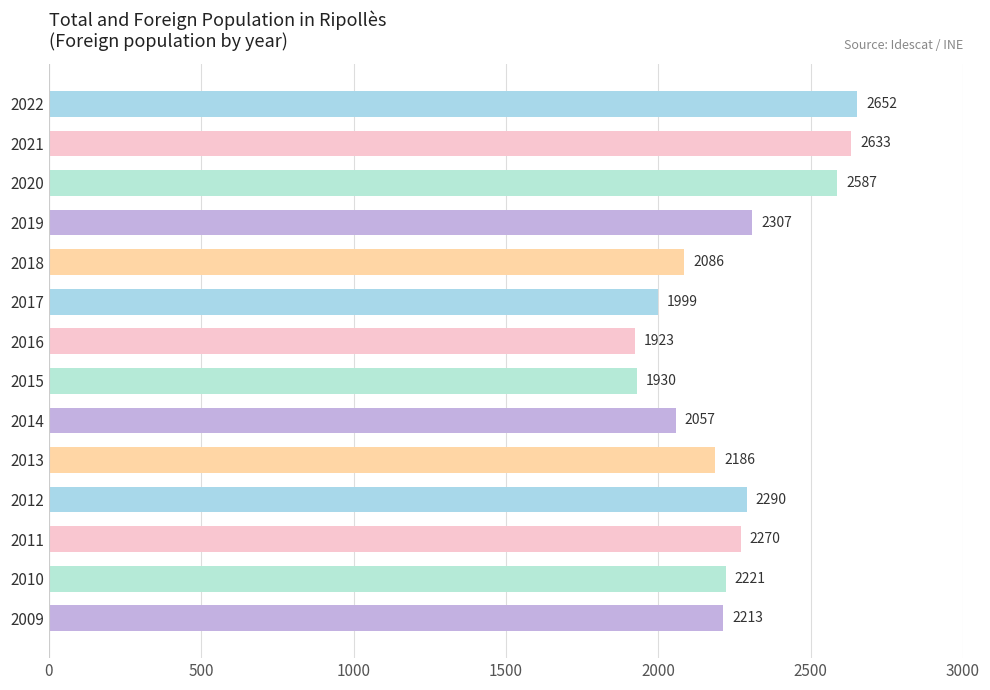

What is the ratio of the value at 2011 to the value at 2016?

1.2